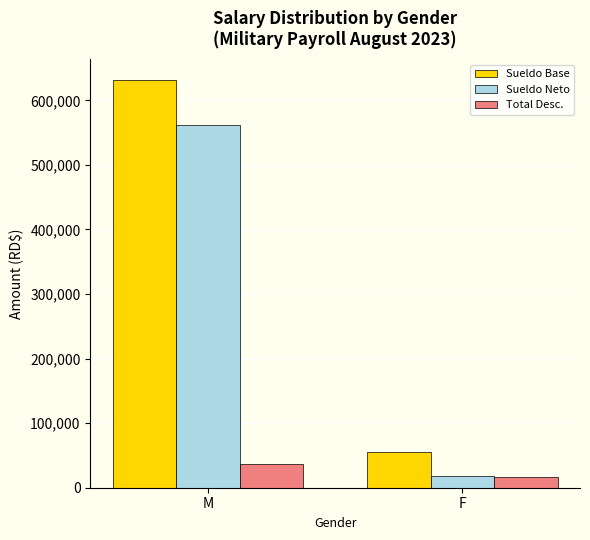

Which series has the largest total across all categories?

Sueldo Base